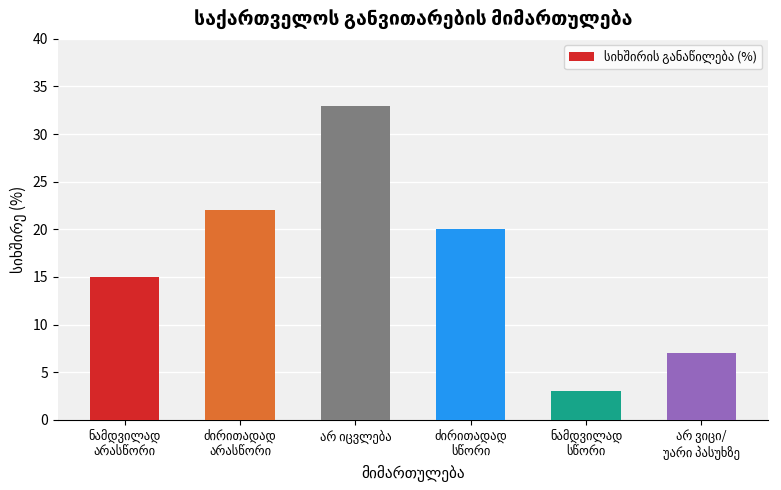

What is the value of the 6th bar from the left?

7